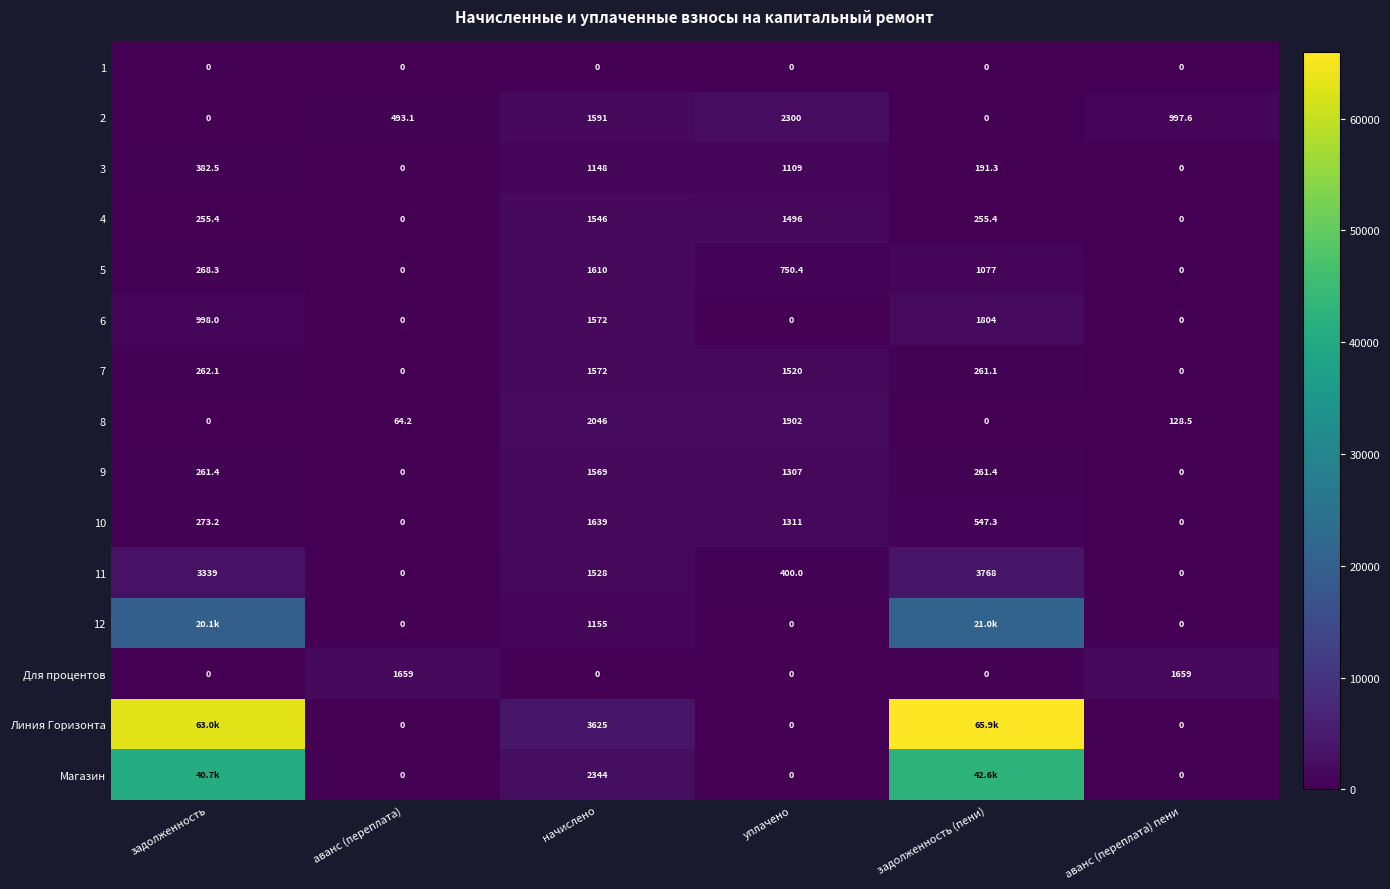

Which category has the highest value in the 6 series?

задолженность (пени)